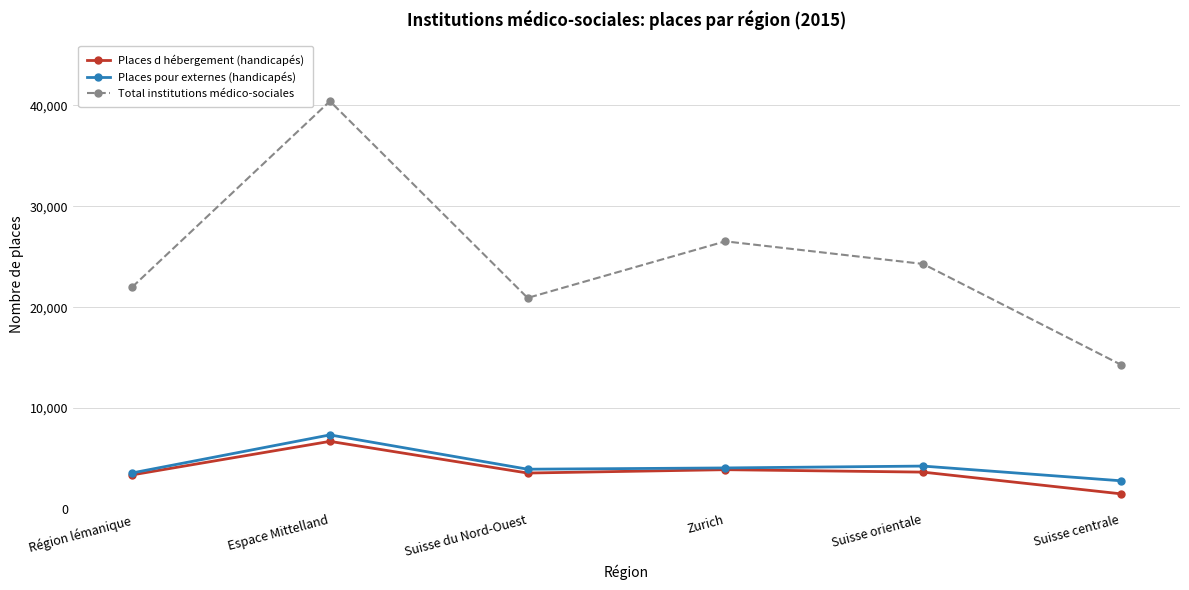

What is the label of the 5th point from the right?

Espace Mittelland